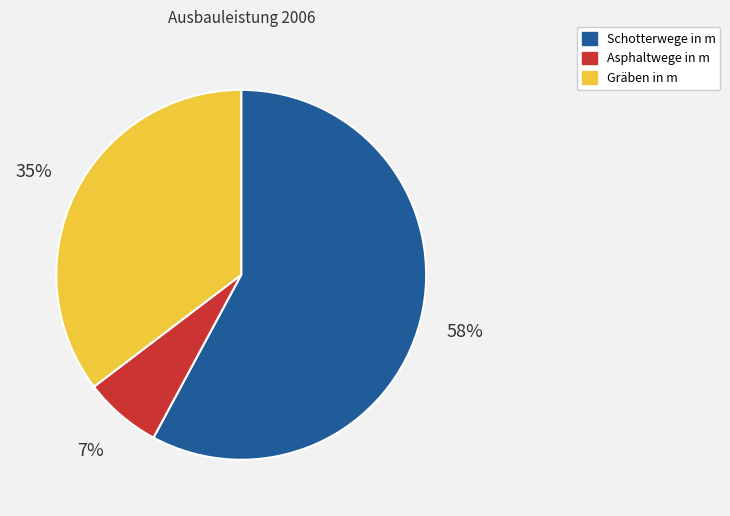

How many slices are in this pie chart?

3